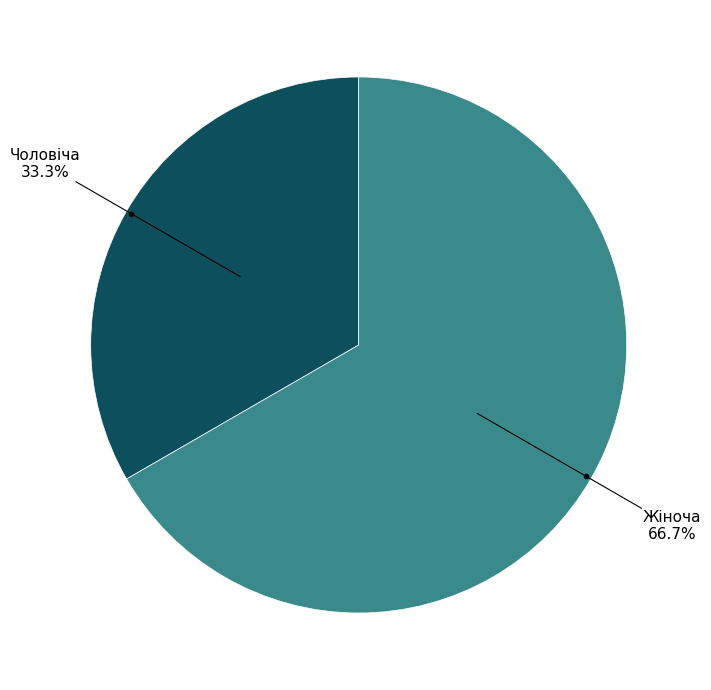

Is there a majority slice in this chart?

Yes